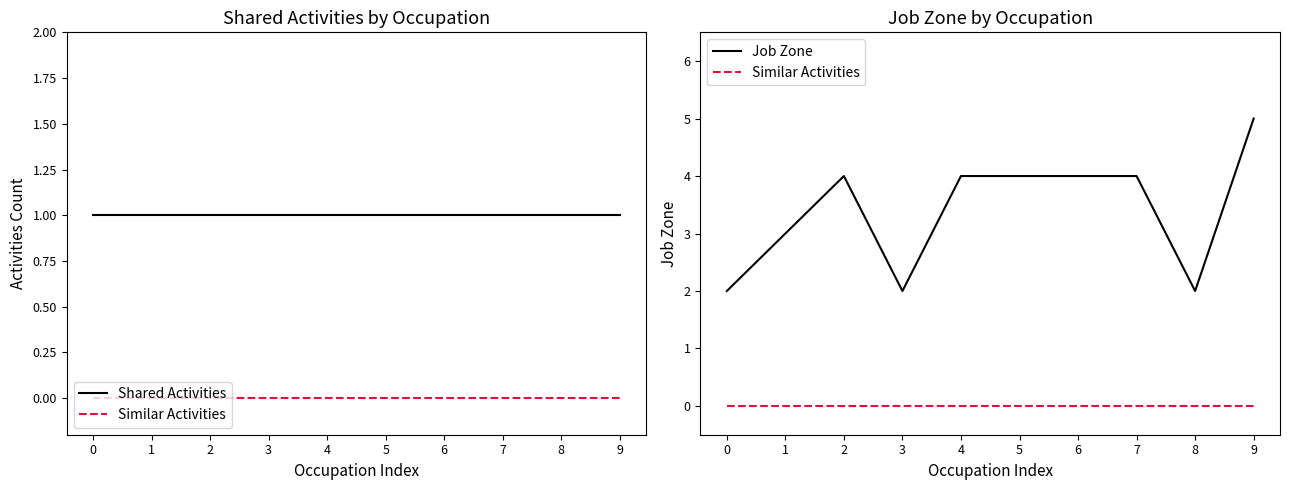

True or false: Similar Activities and Shared Activities cross at least once.

False